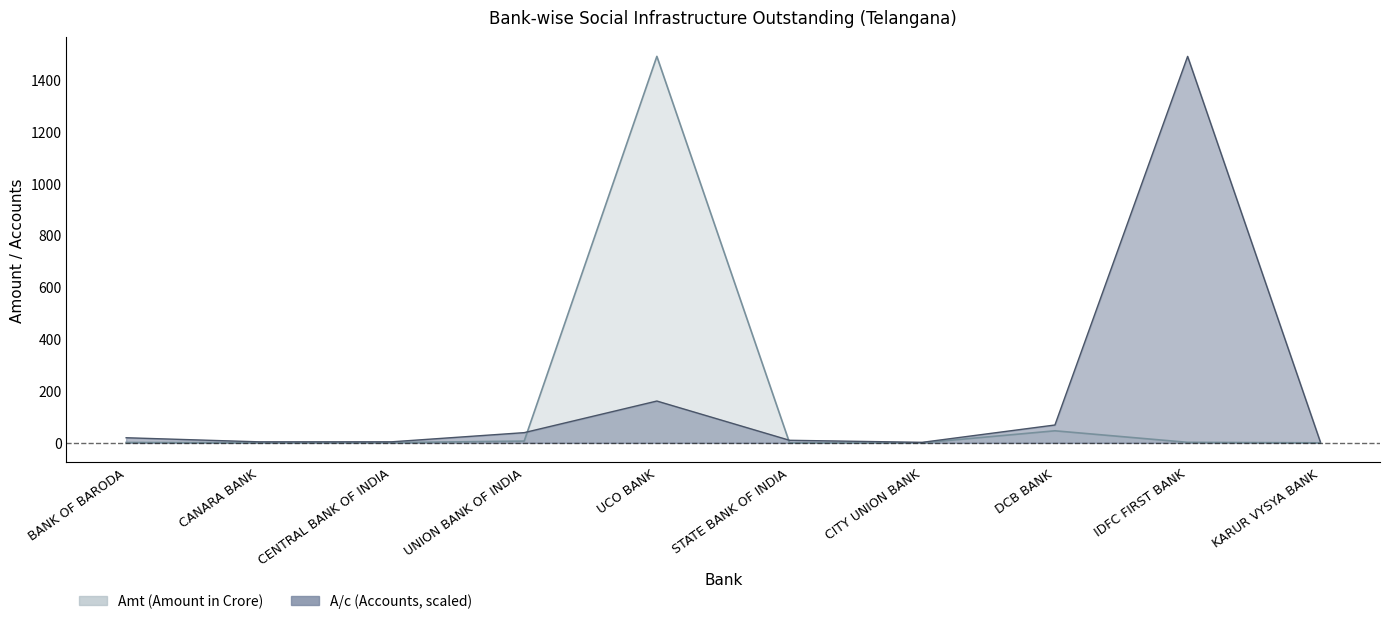

What are all the series names shown in the legend?

A/c (Accounts), Amt (Amount in Crore)